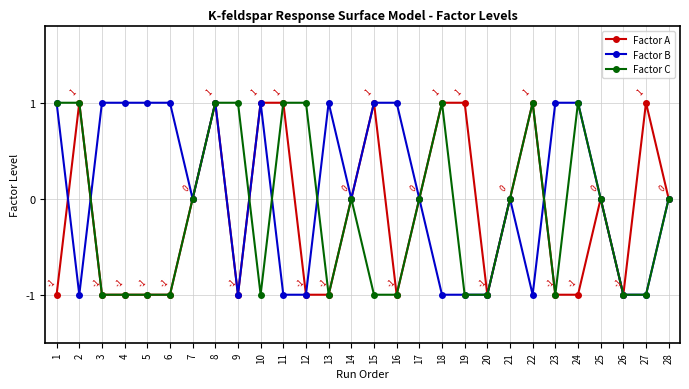

How many lines are shown in the chart?

3